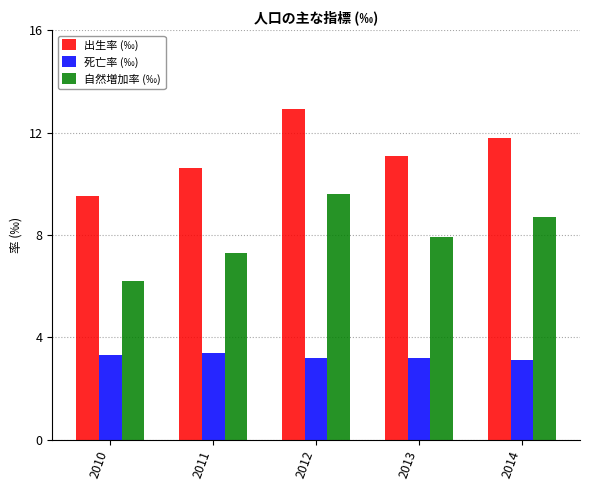

Reading left to right, extract all data points from this chart.

出生率 (‰): 2010=9.5	2011=10.6	2012=12.9	2013=11.1	2014=11.8
死亡率 (‰): 2010=3.3	2011=3.4	2012=3.2	2013=3.2	2014=3.1
自然増加率 (‰): 2010=6.2	2011=7.3	2012=9.6	2013=7.9	2014=8.7